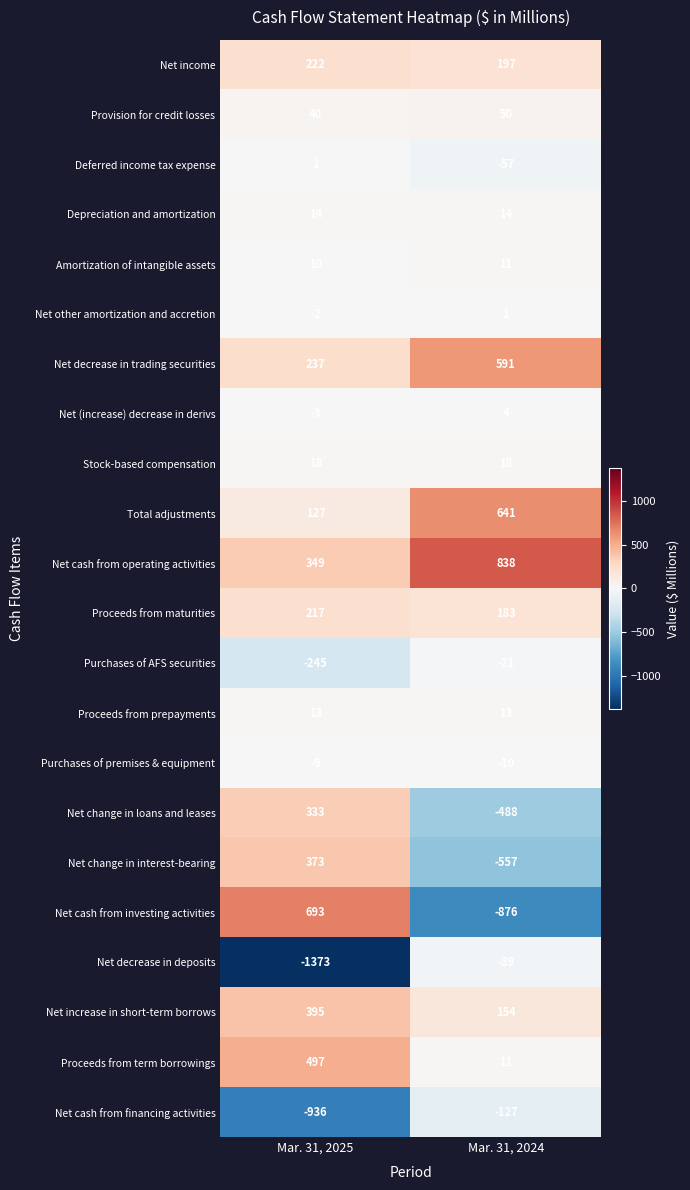

Rank the series by their maximum value, from highest to lowest.

Net cash from operating activities, Net cash from investing activities, Total adjustments, Net decrease in trading securities, Proceeds from term borrowings, Net increase in short-term borrows, Net change in interest-bearing, Net change in loans and leases, Net income, Proceeds from maturities, Provision for credit losses, Stock-based compensation, Depreciation and amortization, Proceeds from prepayments, Amortization of intangible assets, Net (increase) decrease in derivs, Deferred income tax expense, Net other amortization and accretion, Purchases of premises & equipment, Purchases of AFS securities, Net decrease in deposits, Net cash from financing activities